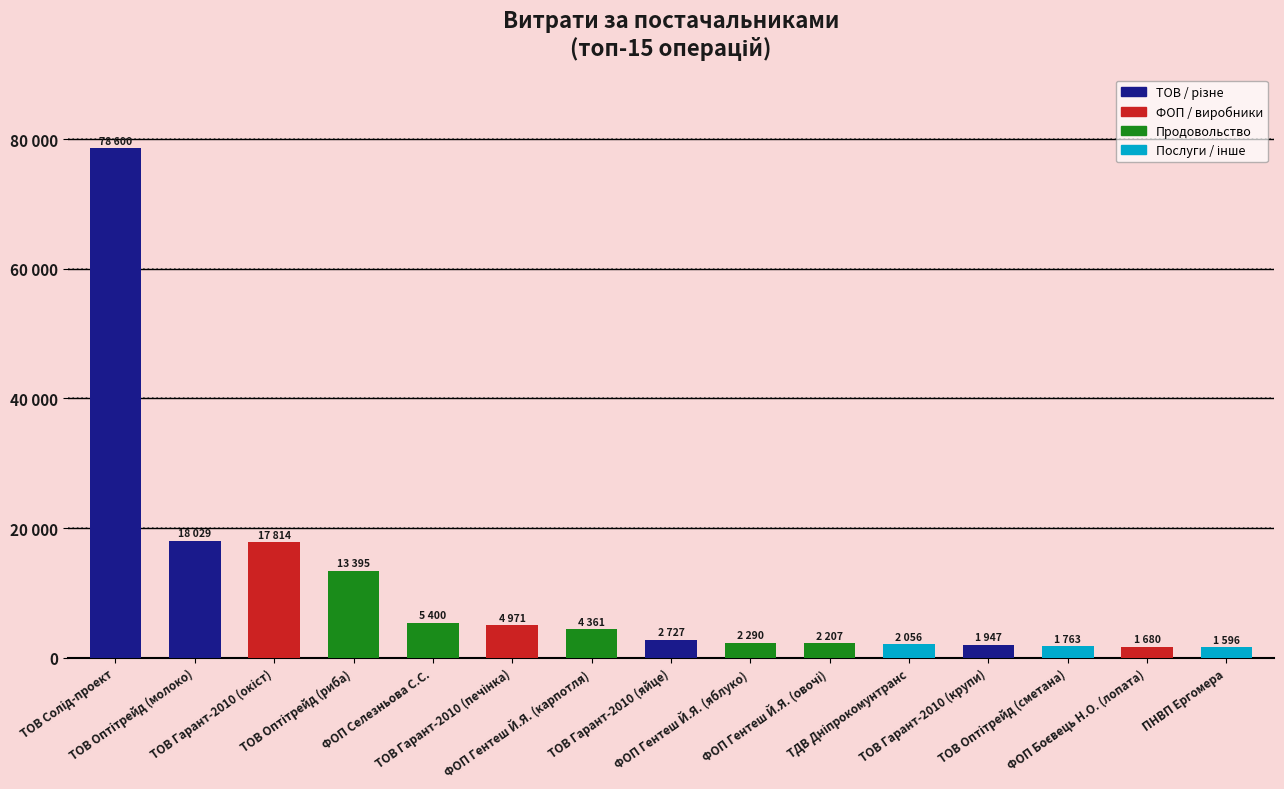

What position from the left is ФОП Гентеш Й.Я. (овочі)?

10